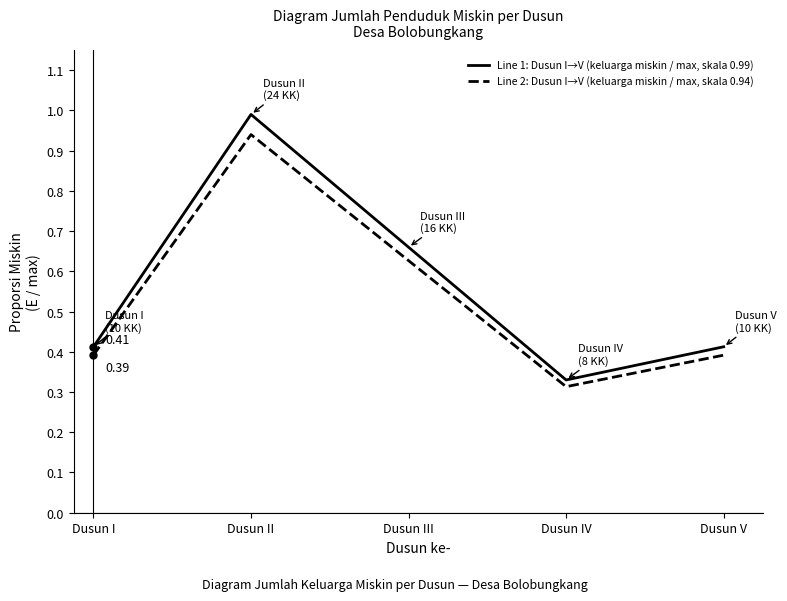

True or false: Line 2: Dusun I→V (keluarga miskin / max, skala 0.94) and Line 1: Dusun I→V (keluarga miskin / max, skala 0.99) intersect in this chart.

False